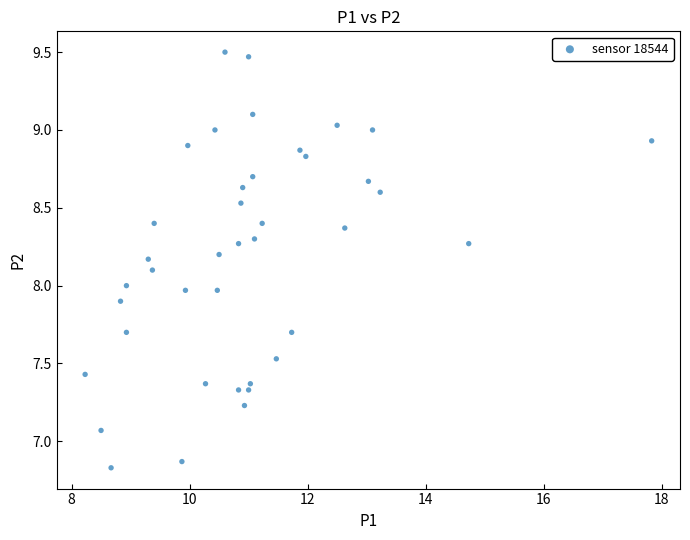

What is the range of X values (max minus min)?

9.6